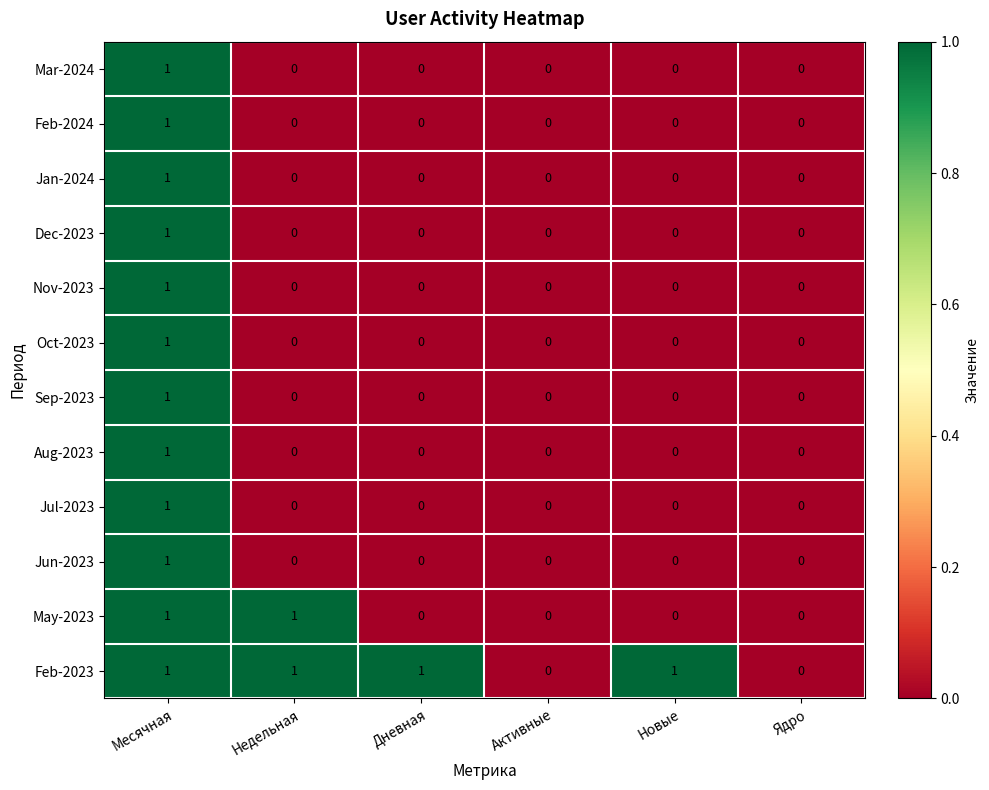

Which series has the largest total across all categories?

Feb-2023